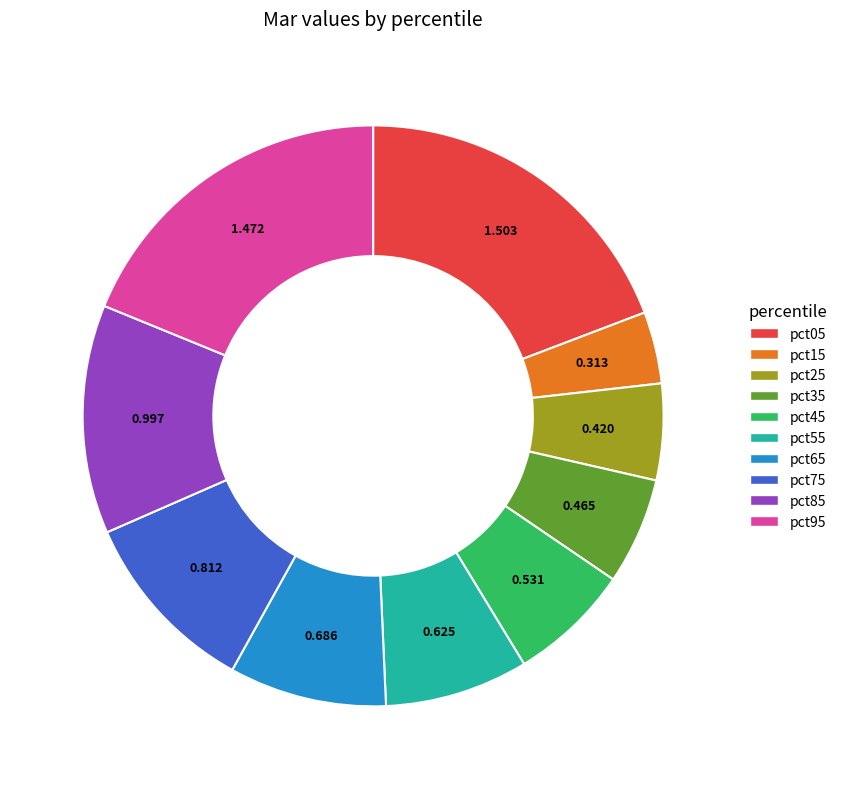

Which category has the smallest portion of the pie?

pct15